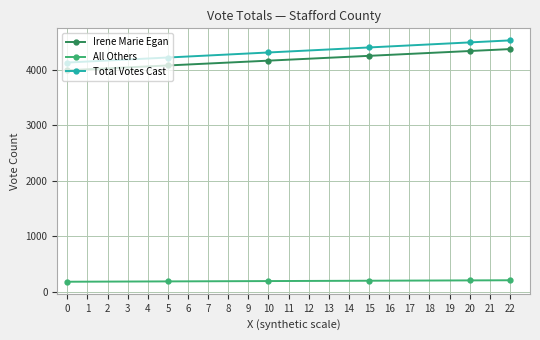

True or false: Irene Marie Egan has more than 2 interior local peaks.

False